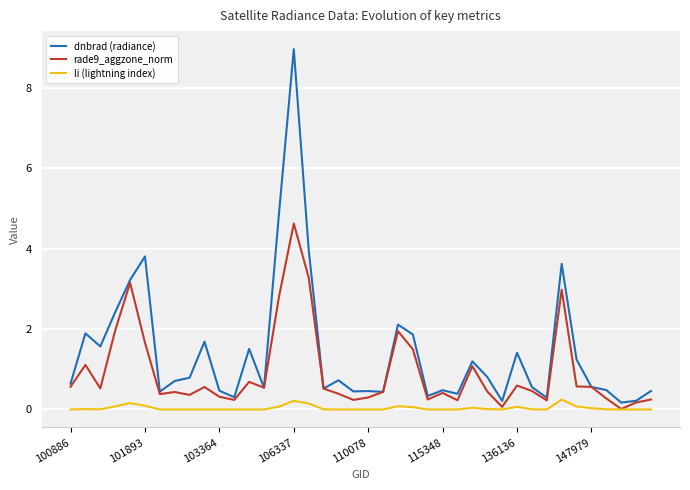

List the series in order of their overall mean, highest first.

dnbrad (radiance), rade9_aggzone_norm, li (lightning index)